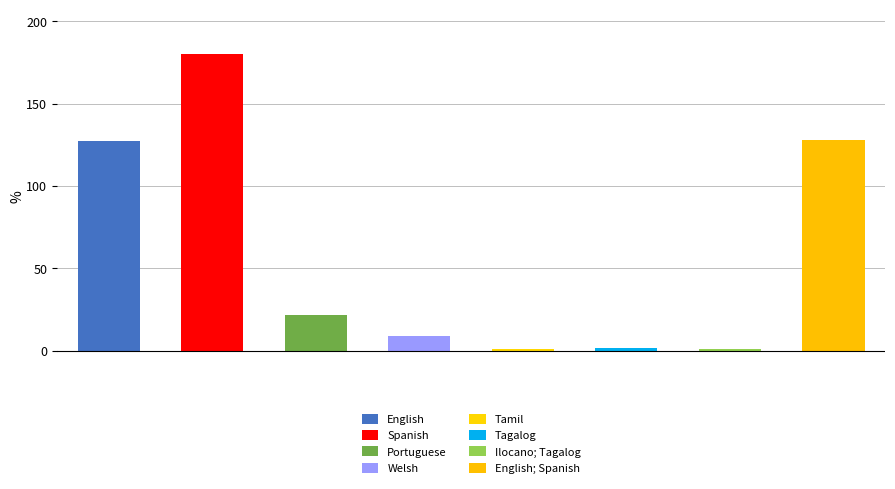

What is the difference between the second highest and second lowest values?

127